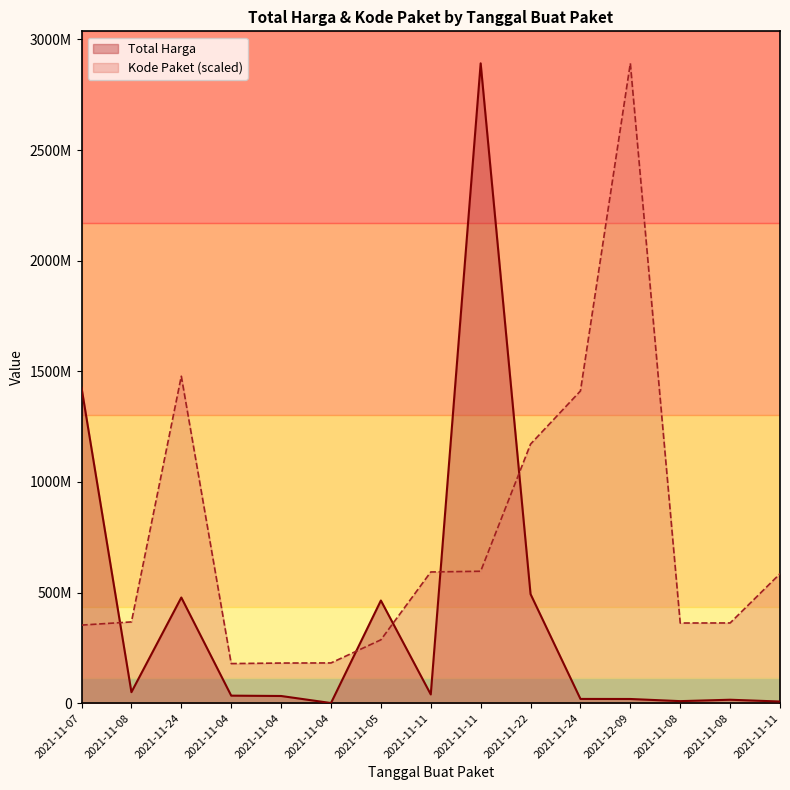

How many intersections are there between Total Harga and Kode Paket?

5